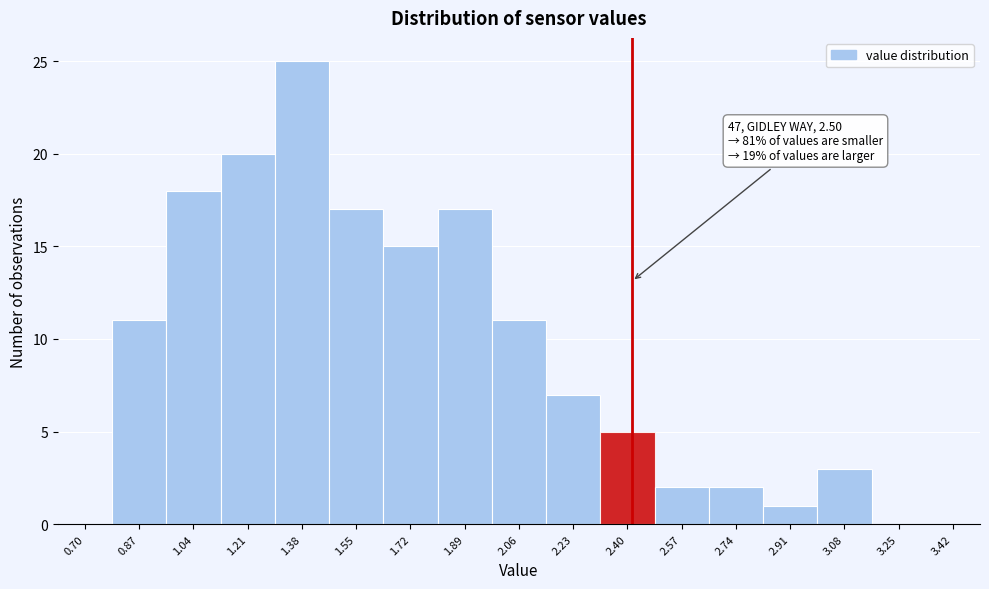

Reading left to right, what are all the values shown in this chart?

0.70=0	0.87=11	1.04=18	1.21=20	1.38=25	1.55=17	1.72=15	1.89=17	2.06=11	2.23=7	2.40=5	2.57=2	2.74=2	2.91=1	3.08=3	3.25=0	3.42=0